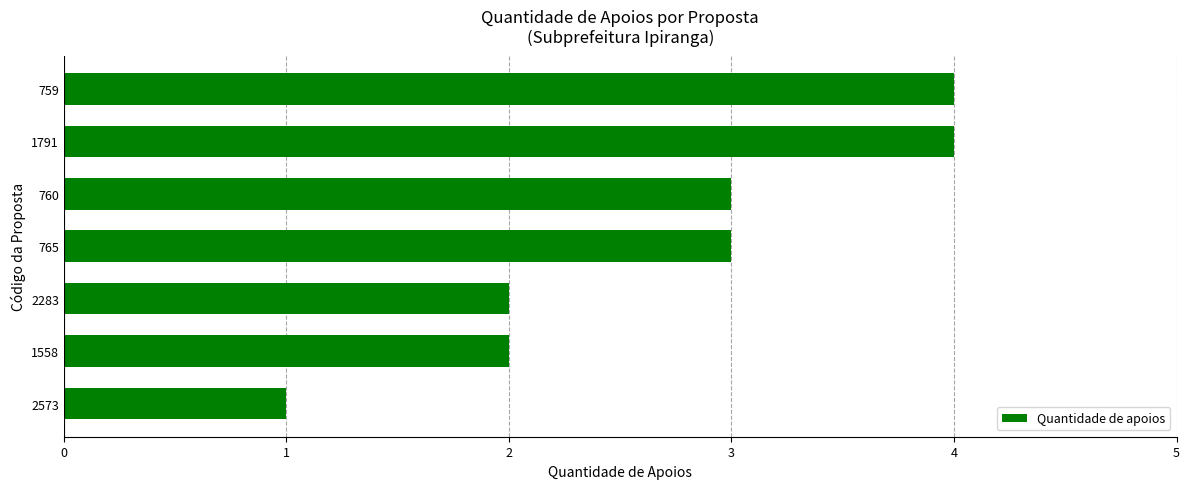

What is the difference between the maximum and minimum values?

3